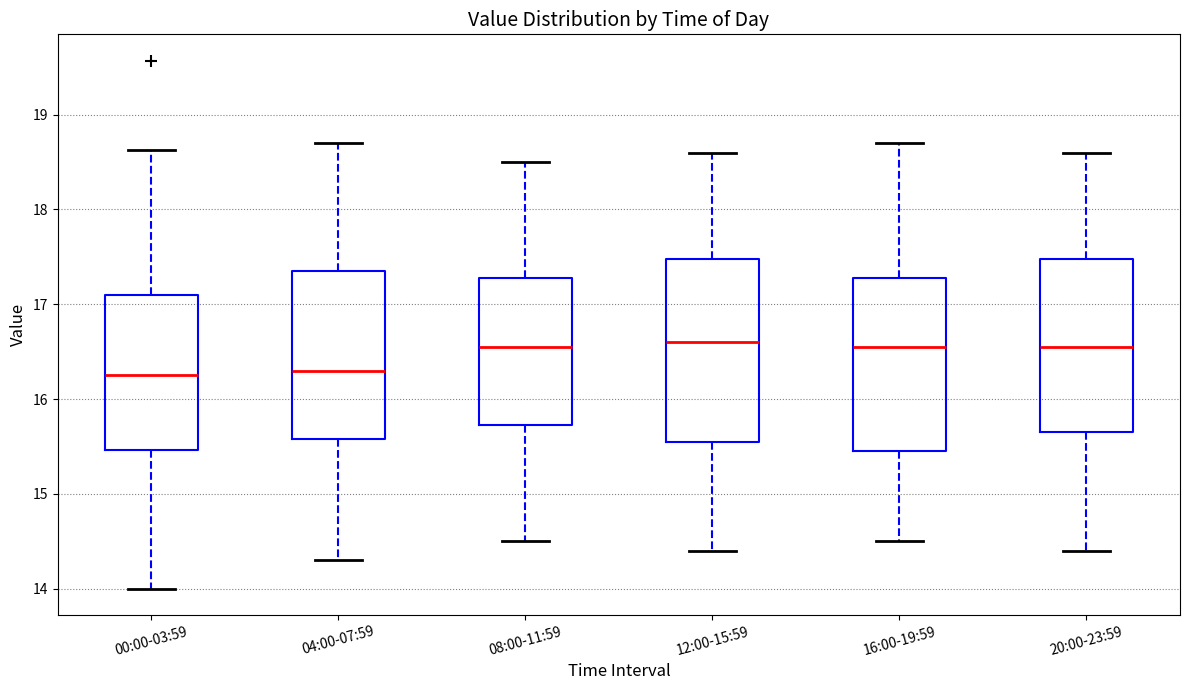

Reading left to right, transcribe this box plot: for each box, give where its median line is, the range the box spans, and where its two whiskers end, as read against the y-axis. The values are not printed on the chart, so give them approximately, as read against the axis.

00:00-03:59: median 16.3, box 15.5 to 17.1, whiskers 14.0 to 18.6
04:00-07:59: median 16.3, box 15.6 to 17.4, whiskers 14.3 to 18.7
08:00-11:59: median 16.6, box 15.7 to 17.3, whiskers 14.5 to 18.5
12:00-15:59: median 16.6, box 15.6 to 17.5, whiskers 14.4 to 18.6
16:00-19:59: median 16.6, box 15.5 to 17.3, whiskers 14.5 to 18.7
20:00-23:59: median 16.6, box 15.7 to 17.5, whiskers 14.4 to 18.6